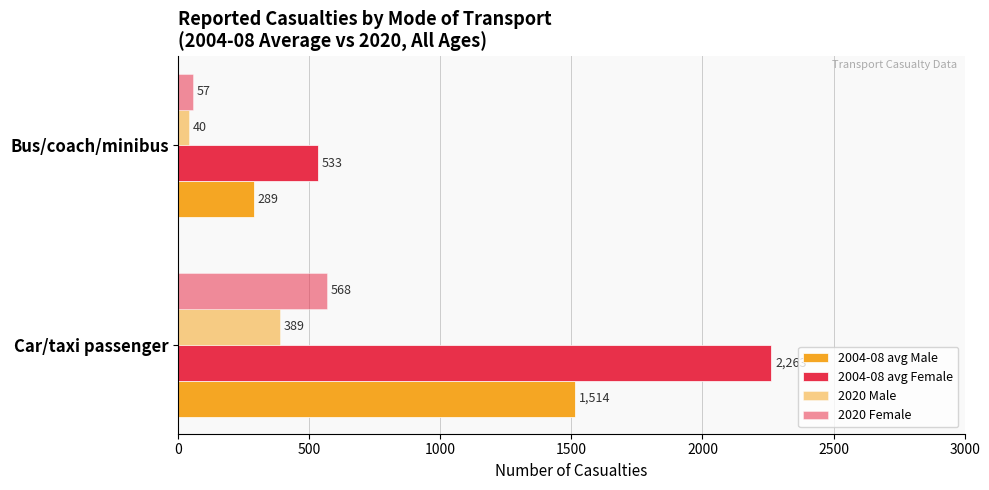

List the series in order of their peak value, lowest first.

2020 Male, 2020 Female, 2004-08 avg Male, 2004-08 avg Female